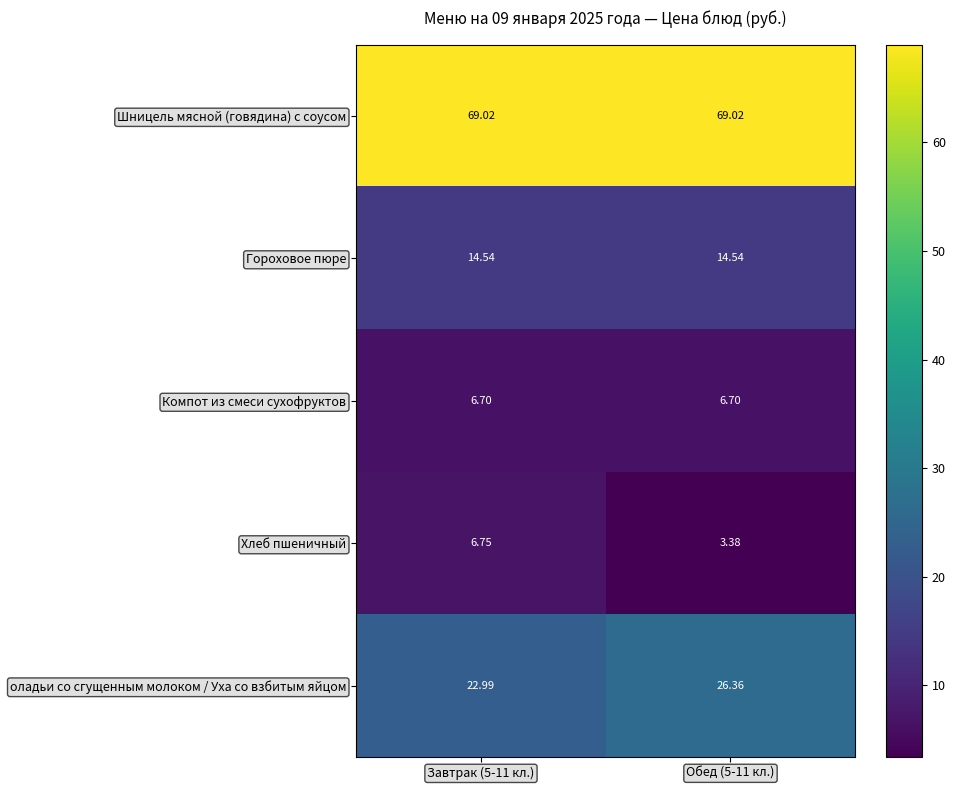

List the series in order of their peak value, lowest first.

Компот из смеси сухофруктов, Хлеб пшеничный, Гороховое пюре, оладьи со сгущенным молоком / Уха со взбитым яйцом, Шницель мясной (говядина) с соусом